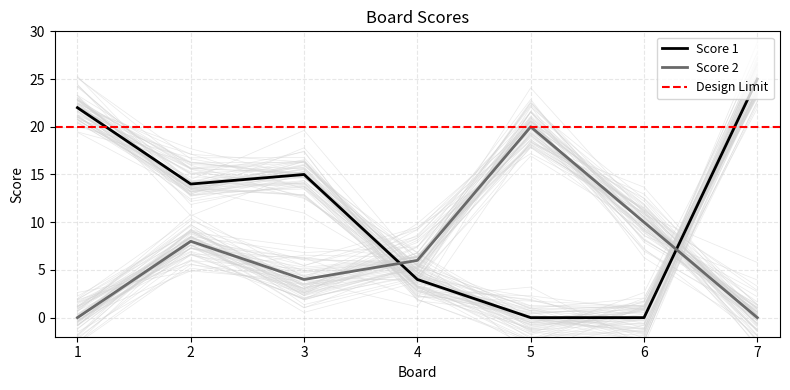

At which label is Score 1 closest to 12?

2